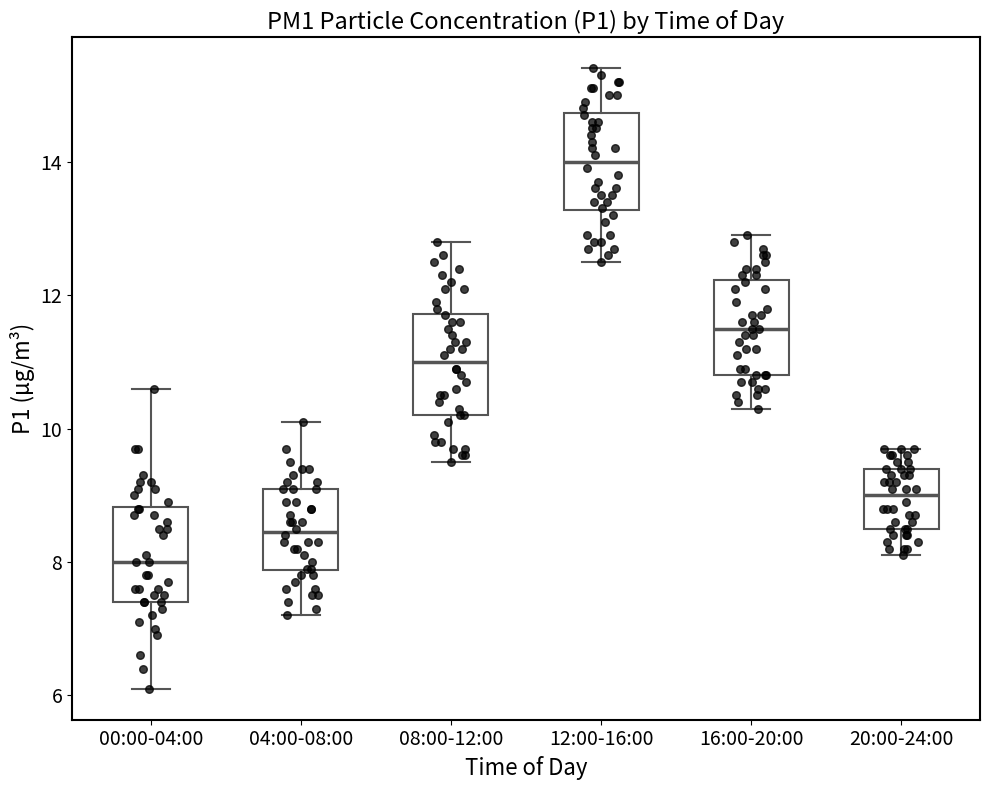

Which box's median line is the lowest?

00:00-04:00